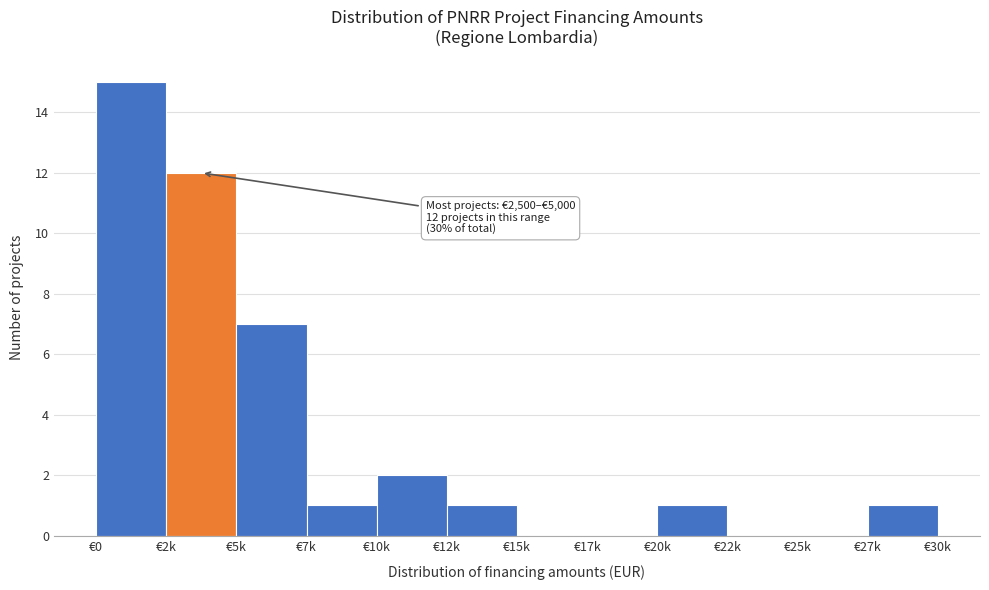

Reading right to left, transcribe all the data shown in this chart.

€27k=1	€25k=0	€22k=0	€20k=1	€17k=0	€15k=0	€12k=1	€10k=2	€7k=1	€5k=7	€2k=12	€0=15